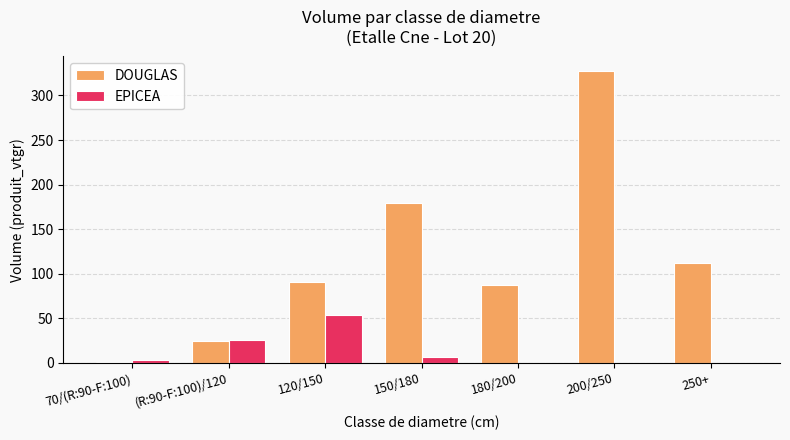

The value of DOUGLAS at 120/150 is 30.0. True or false?

False